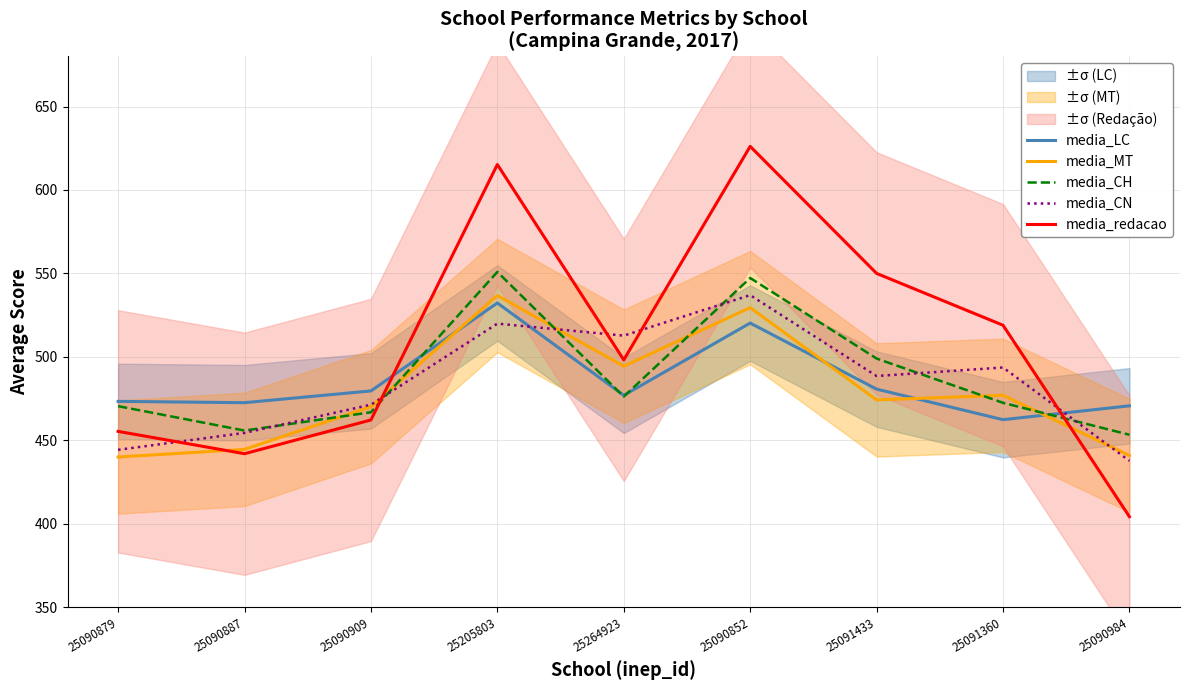

Which series changed the most between 25264923 and 25090984?

media_redacao